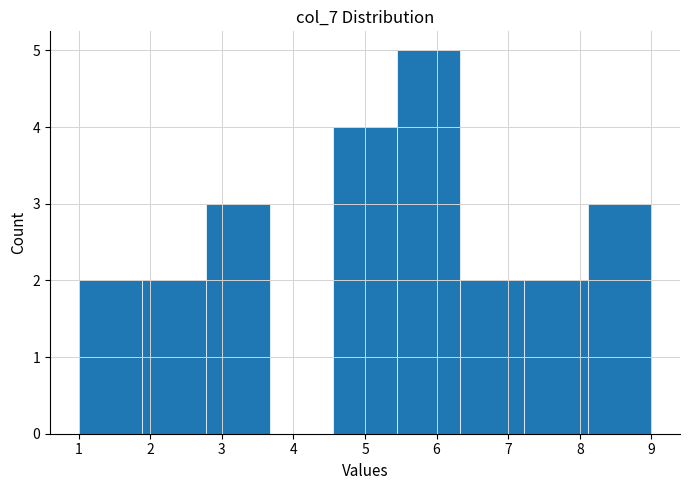

Reading left to right, list every bar in this chart as the range it spans on the x-axis followed by its height. Neither the bar edges nor the heights are printed on the chart, so give them approximately, as read against the axes.

1.0 to 1.9: 2
1.9 to 2.8: 2
2.8 to 3.7: 3
3.7 to 4.6: 0
4.6 to 5.4: 4
5.4 to 6.3: 5
6.3 to 7.2: 2
7.2 to 8.1: 2
8.1 to 9.0: 3